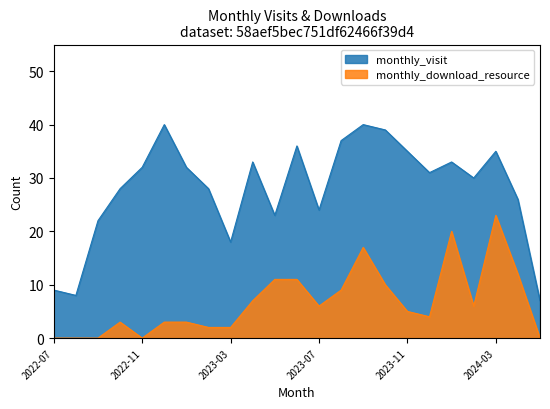

Rank the series at 2023-03 from lowest to highest value.

monthly_download_resource, monthly_visit